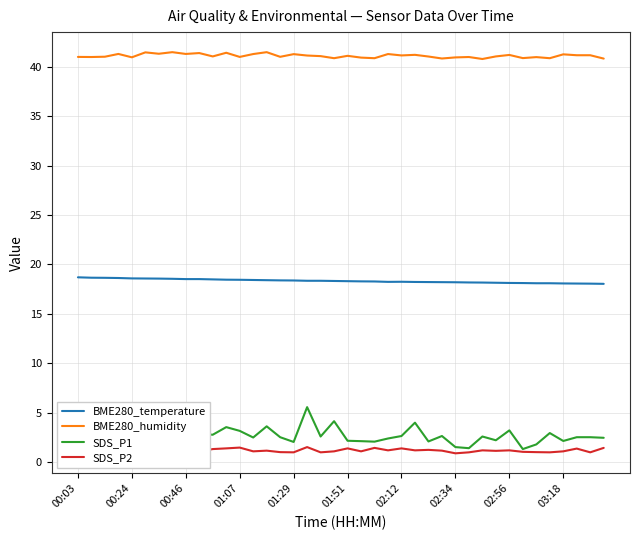

How many lines are shown in the chart?

4